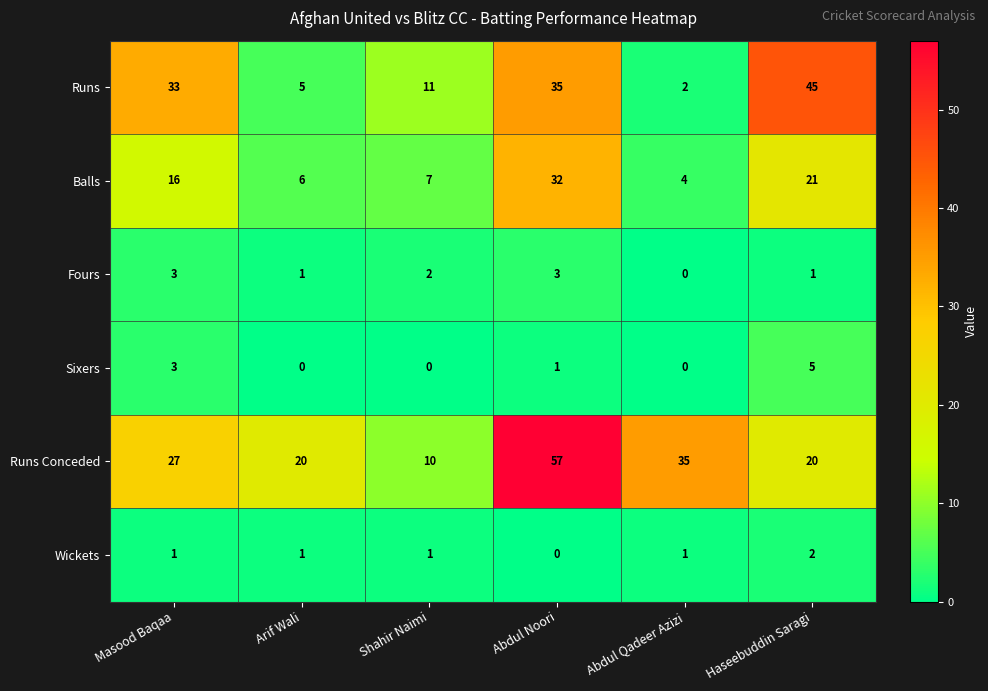

What is the total value across all series at Masood Baqaa?

83